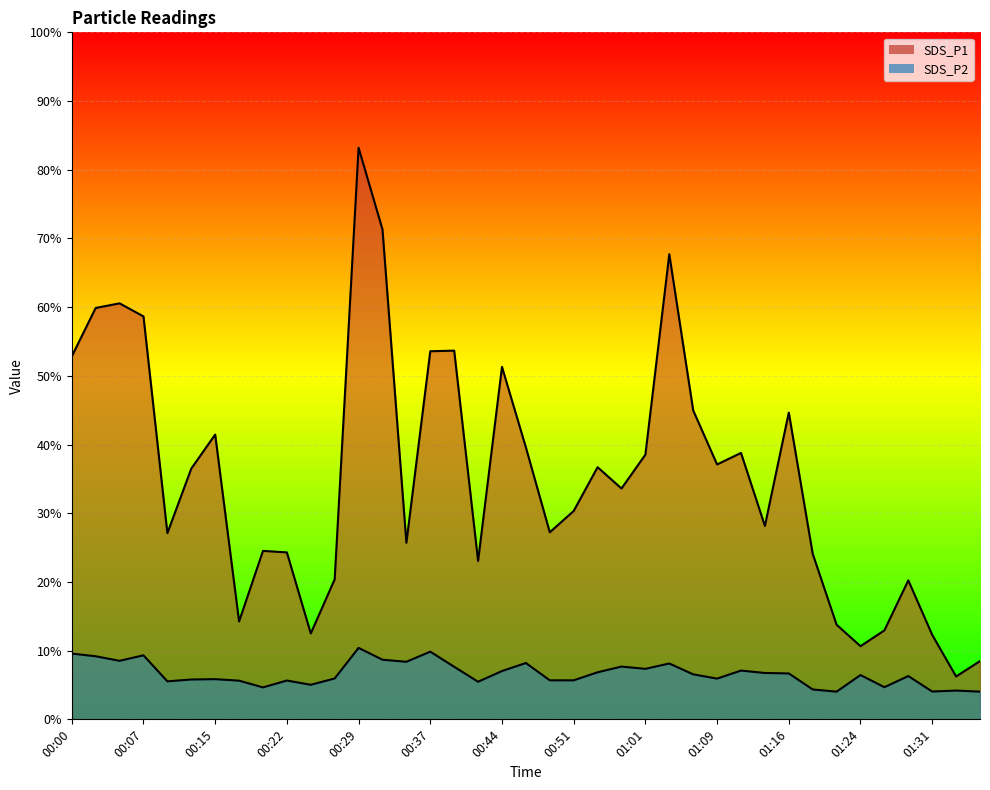

What is the sum of all SDS_P1 values?

1370.8